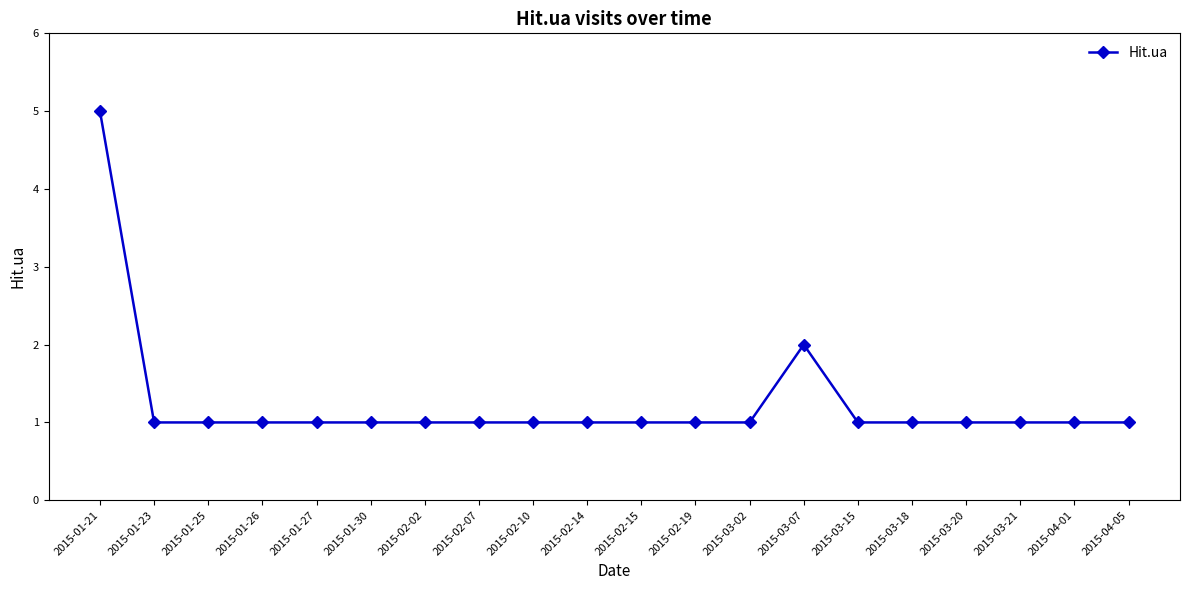

What is the sum of all values?

25